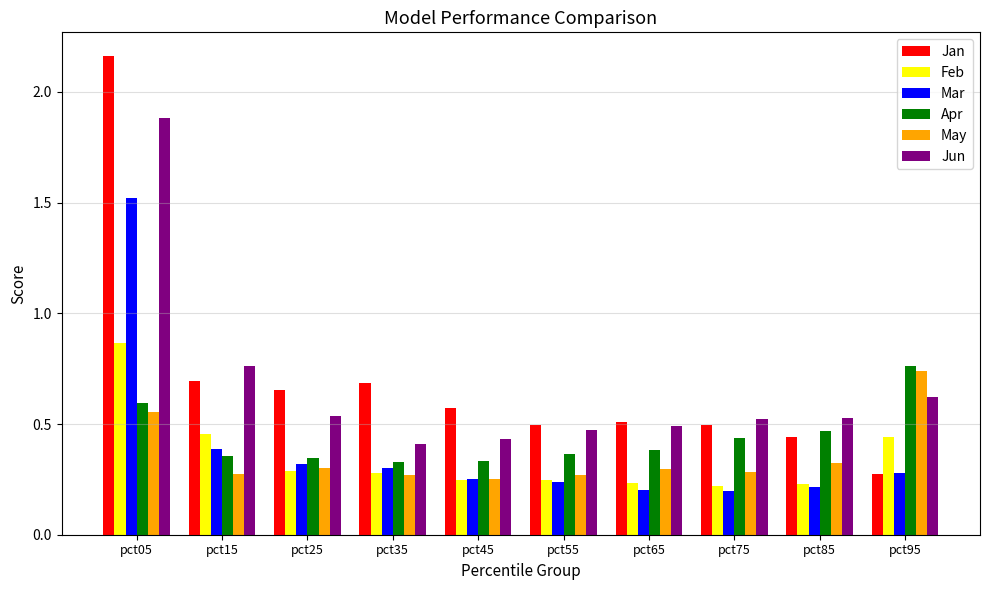

The Mar series shows 0.3 at pct25. True or false?

True